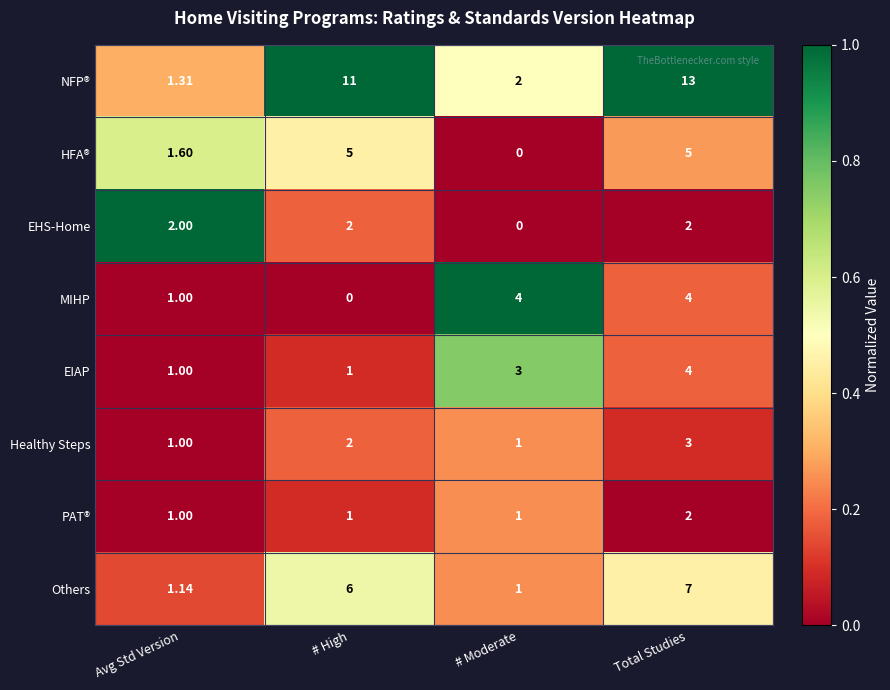

Which label corresponds to the largest value in the chart?

Total Studies